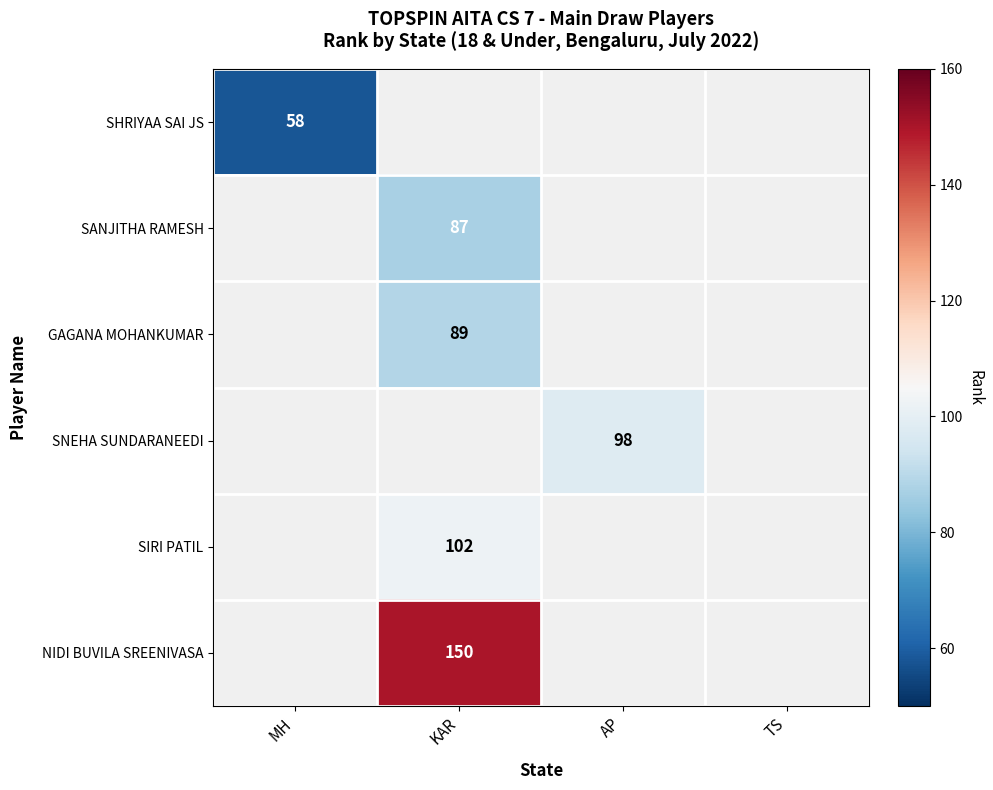

True or false: SIRI PATIL has a value of 102 at KAR.

True